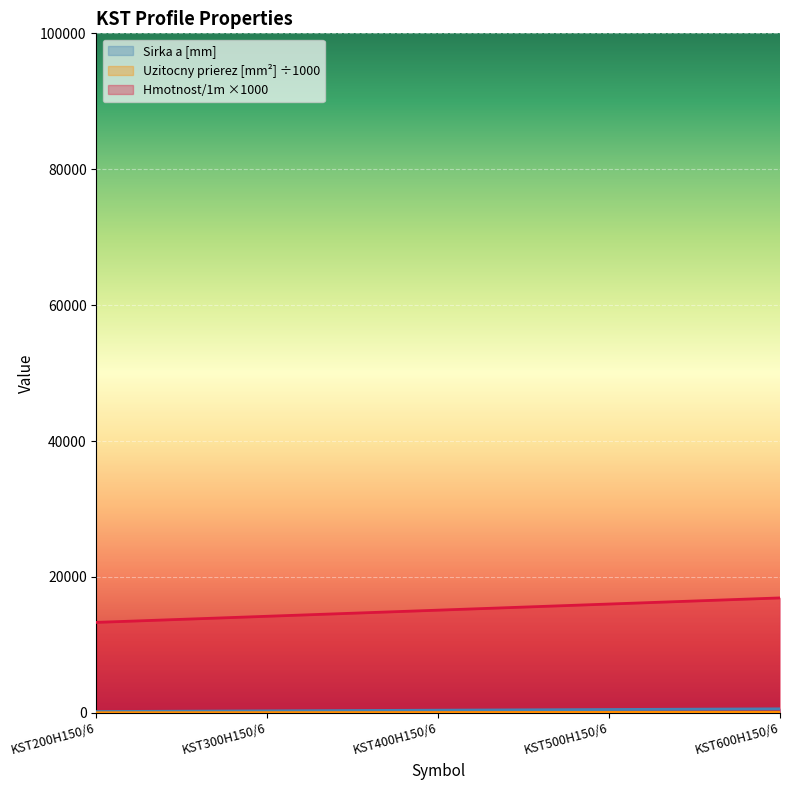

Count the number of categories in the chart.

5